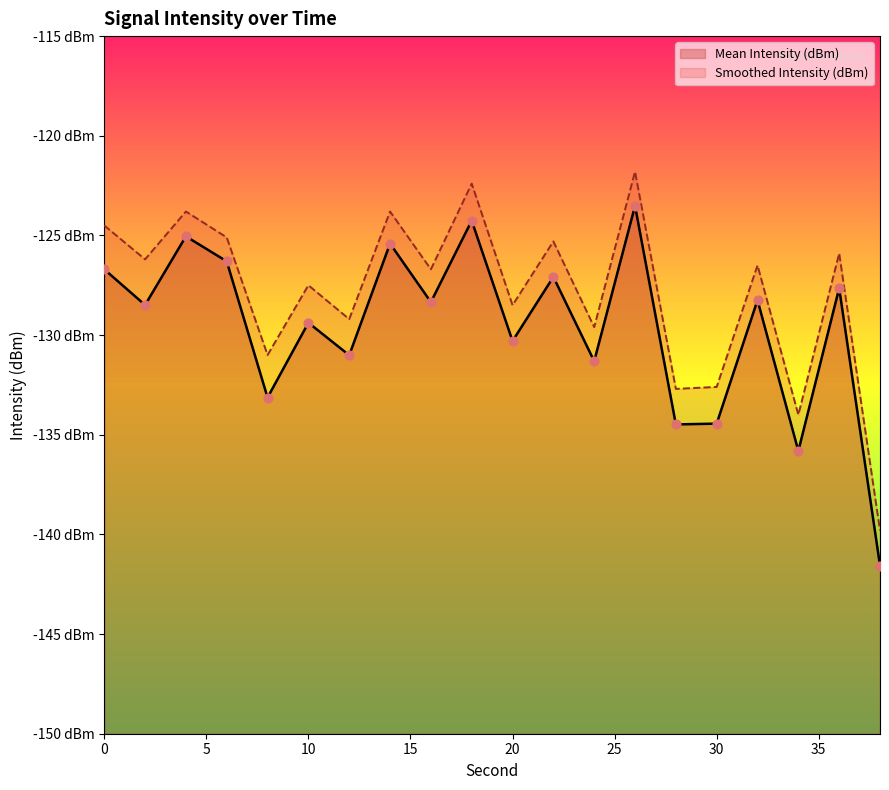

At how many categories does at least one series exceed -134?

18